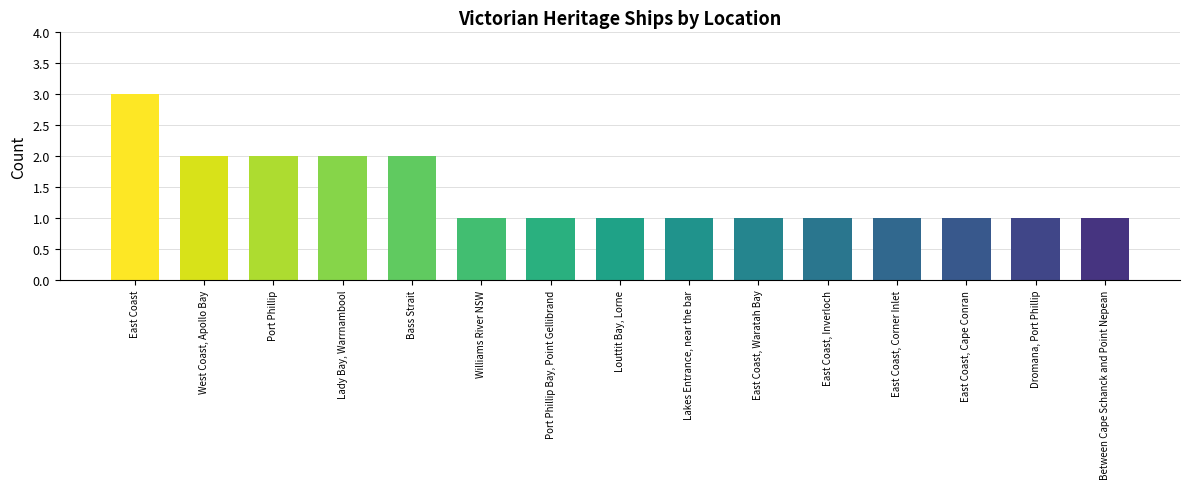

The chart shows a value of 2 at West Coast, Apollo Bay. True or false?

True